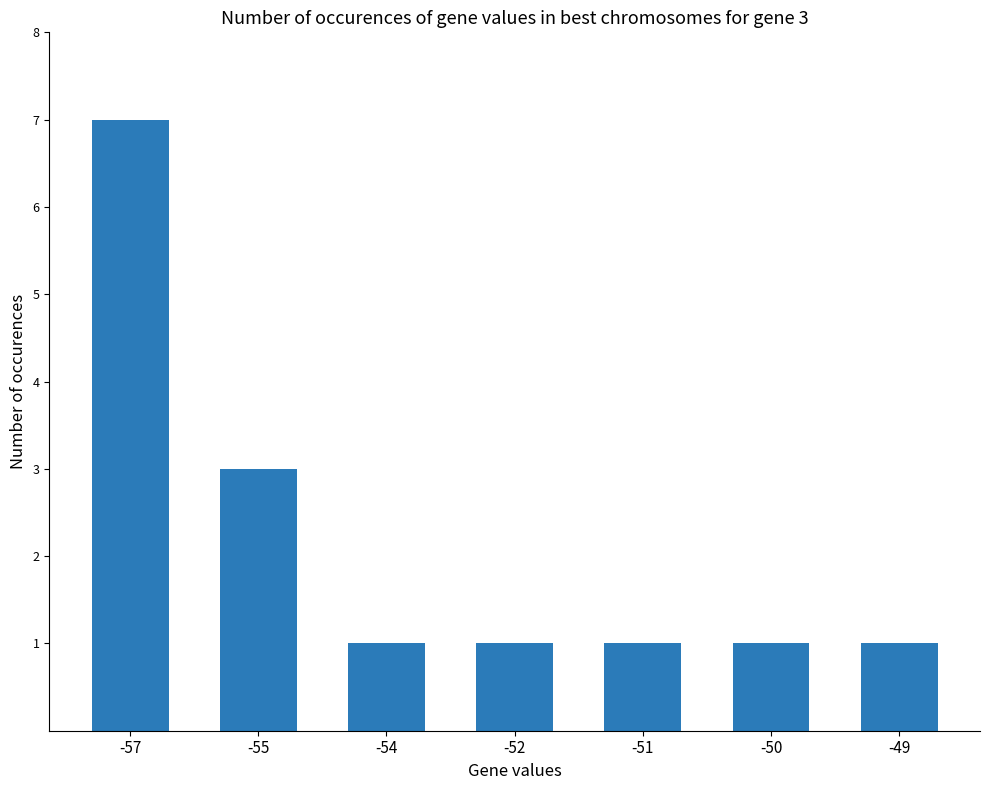

Approximately how many times larger is the value at -50 compared to -49?

1.0